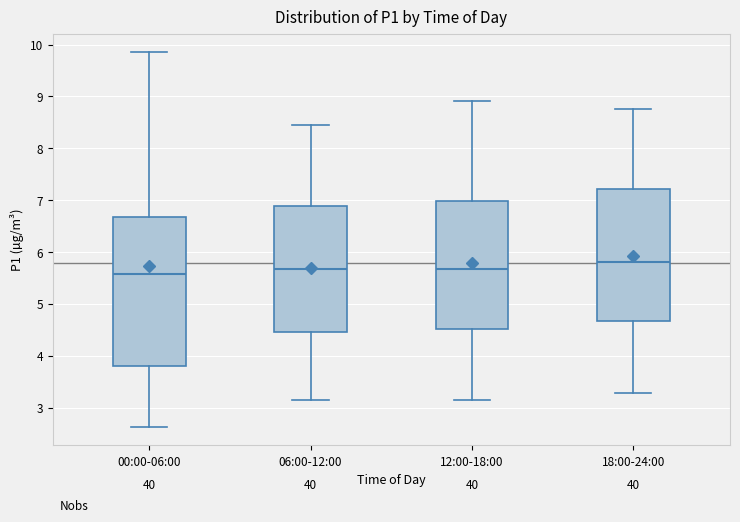

Reading left to right, transcribe this box plot: for each box, give where its median line is, the range the box spans, and where its two whiskers end, as read against the y-axis. The values are not printed on the chart, so give them approximately, as read against the axis.

00:00-06:00: median 5.6, box 3.8 to 6.7, whiskers 2.6 to 9.9
06:00-12:00: median 5.7, box 4.5 to 6.9, whiskers 3.2 to 8.5
12:00-18:00: median 5.7, box 4.5 to 7.0, whiskers 3.2 to 8.9
18:00-24:00: median 5.8, box 4.7 to 7.2, whiskers 3.3 to 8.8